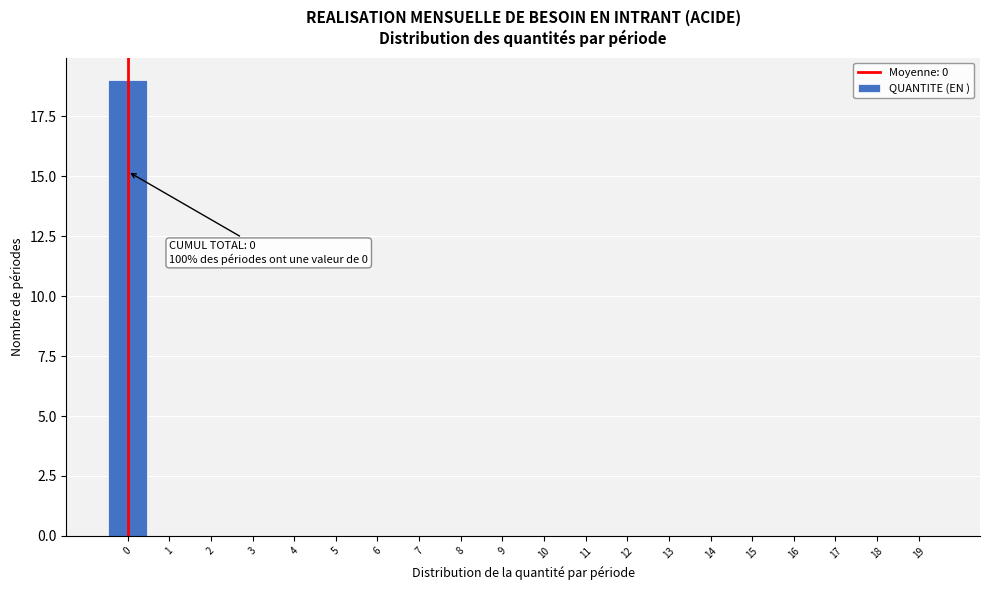

Over which range of the x-axis is the bar tallest?

-0.5 to 0.5